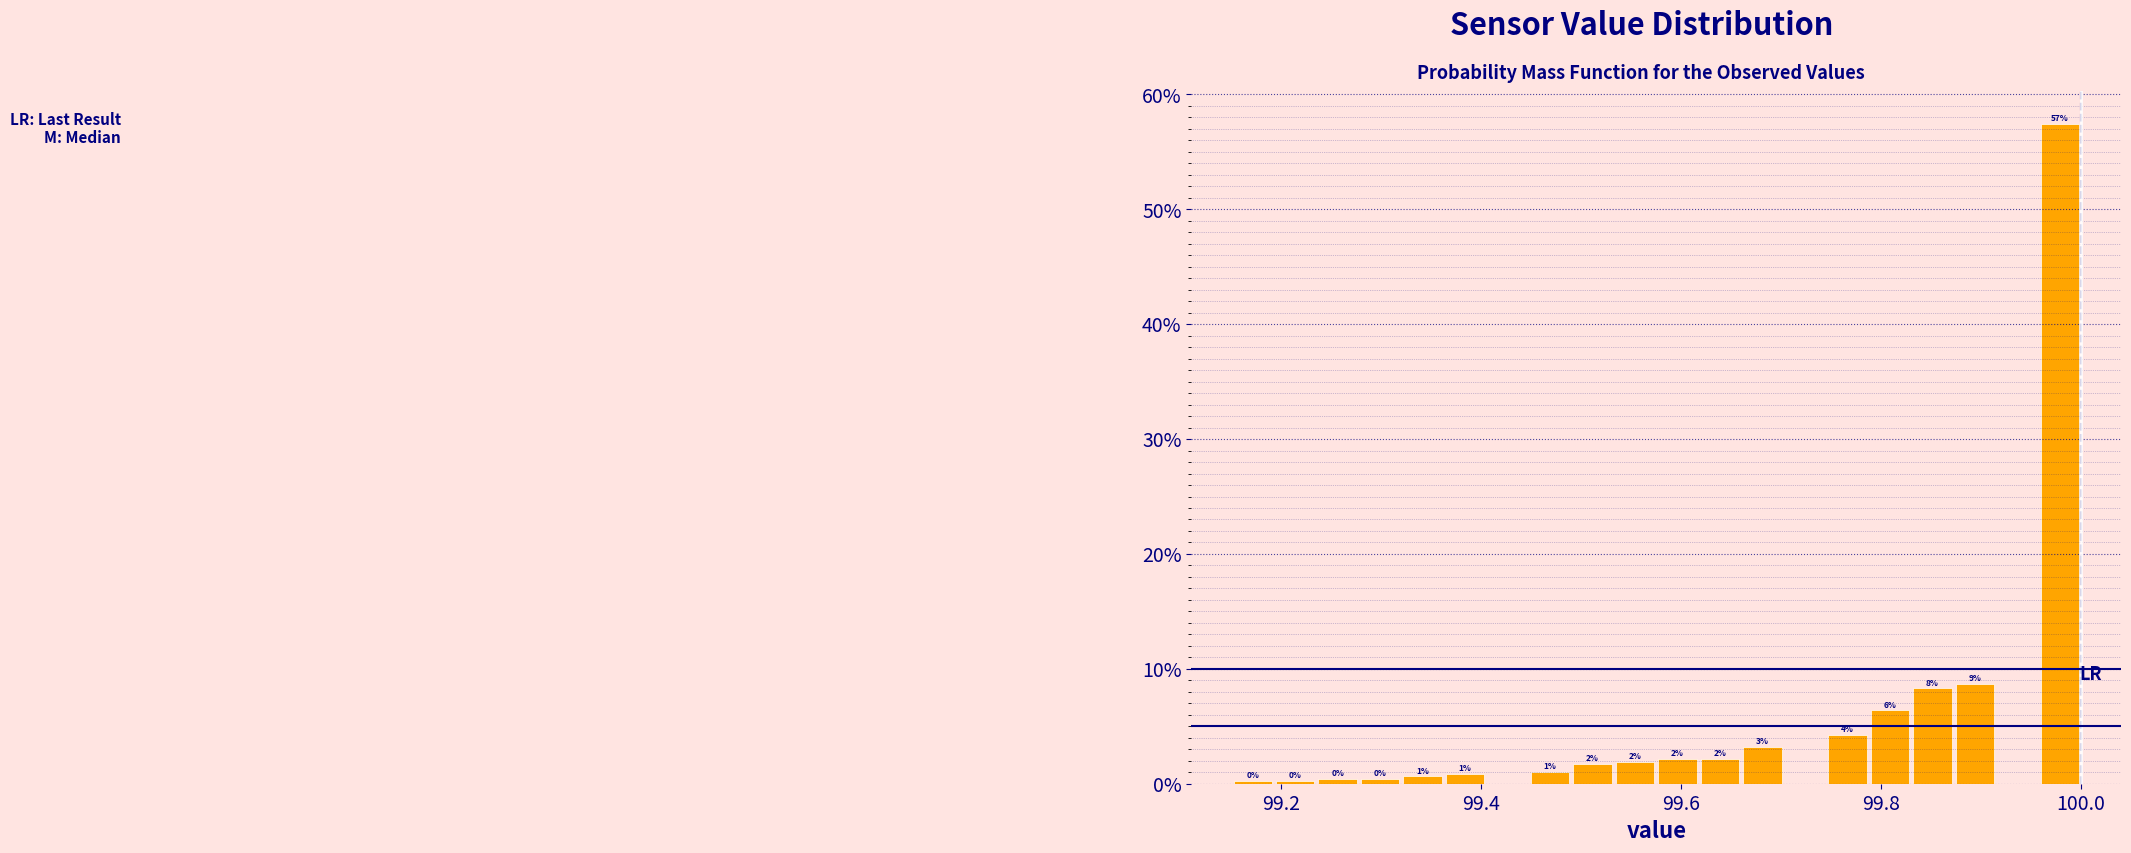

Around what value on the x-axis is the tallest bar? Give the approximate position of its centre, as read against the axis.

99.98